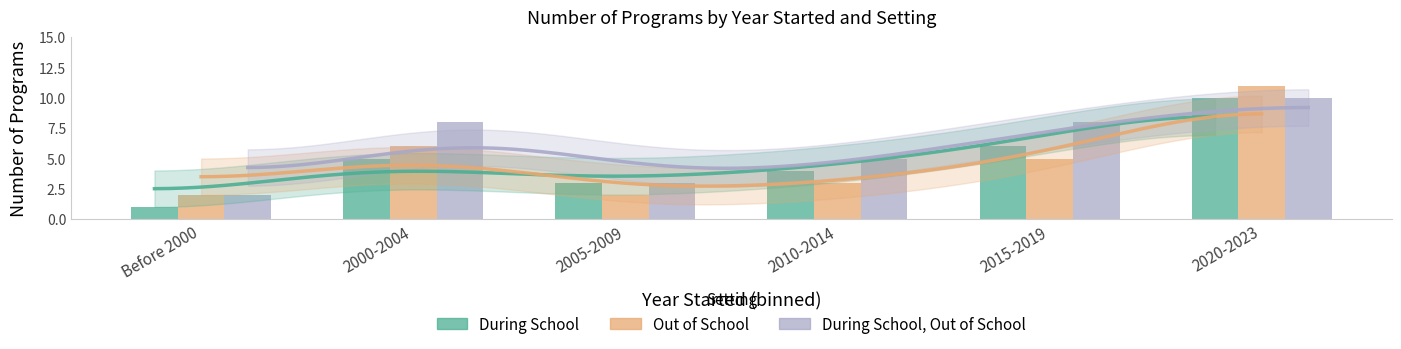

Which label corresponds to the largest value in the chart?

2020-2023